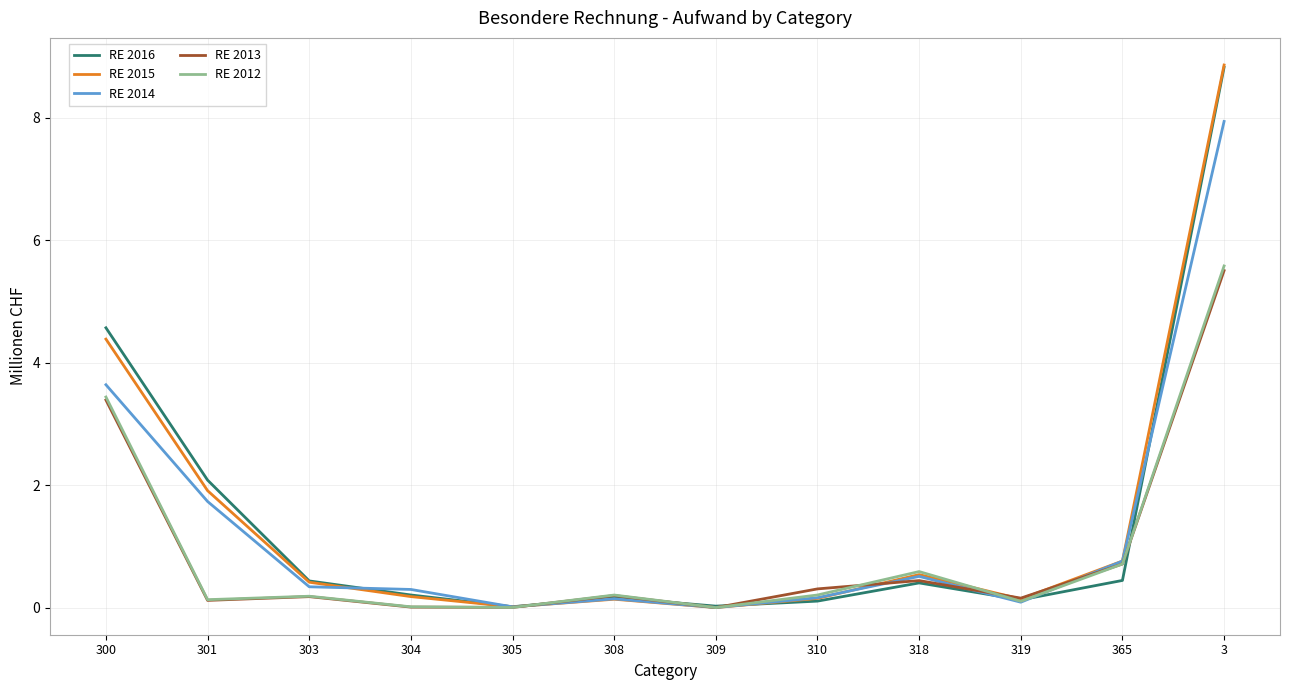

The RE 2016 series shows 0.2 at 308. True or false?

True